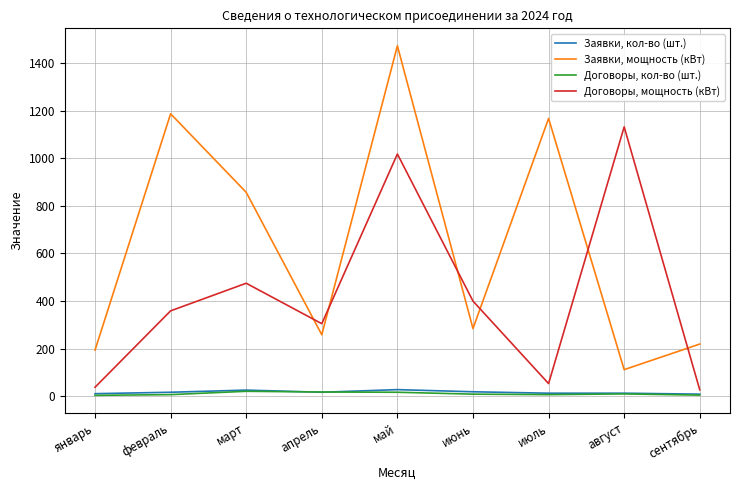

Between март and апрель, which series saw the biggest shift?

Заявки, мощность (кВт)